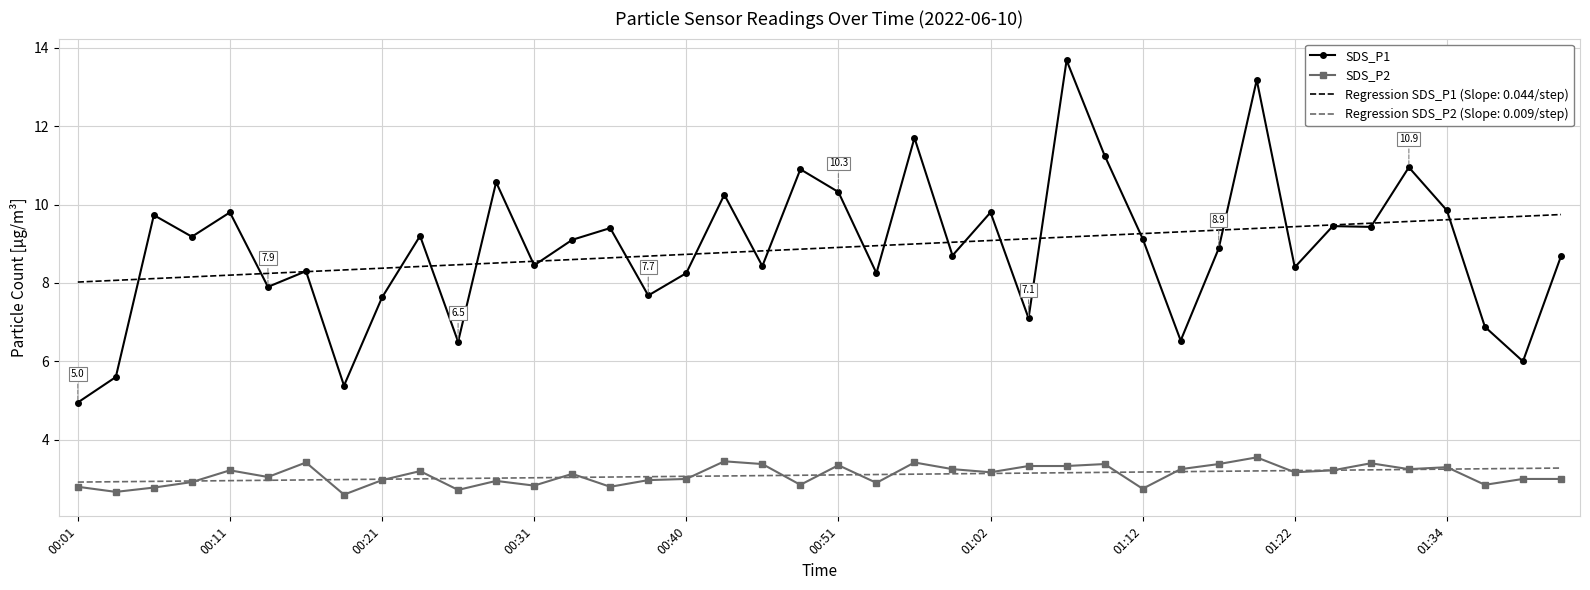

True or false: Regression SDS_P1 (Slope: 0.044/step) and Regression SDS_P2 (Slope: 0.009/step) cross at least once.

False